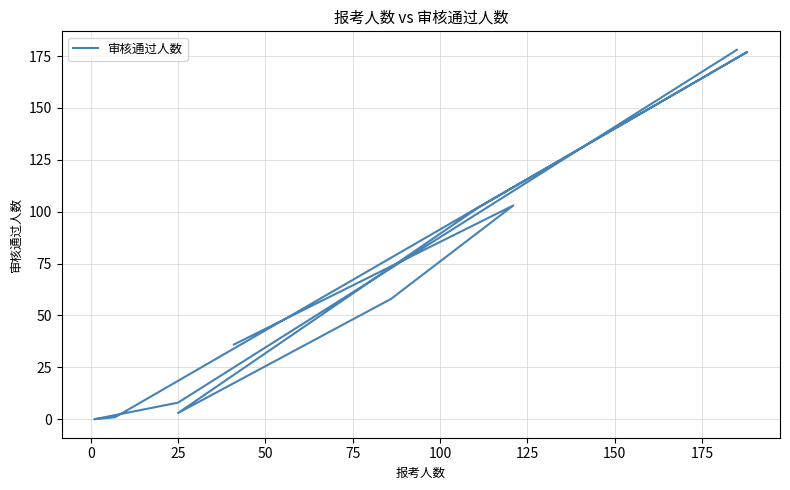

How many data points are less than 58?

5